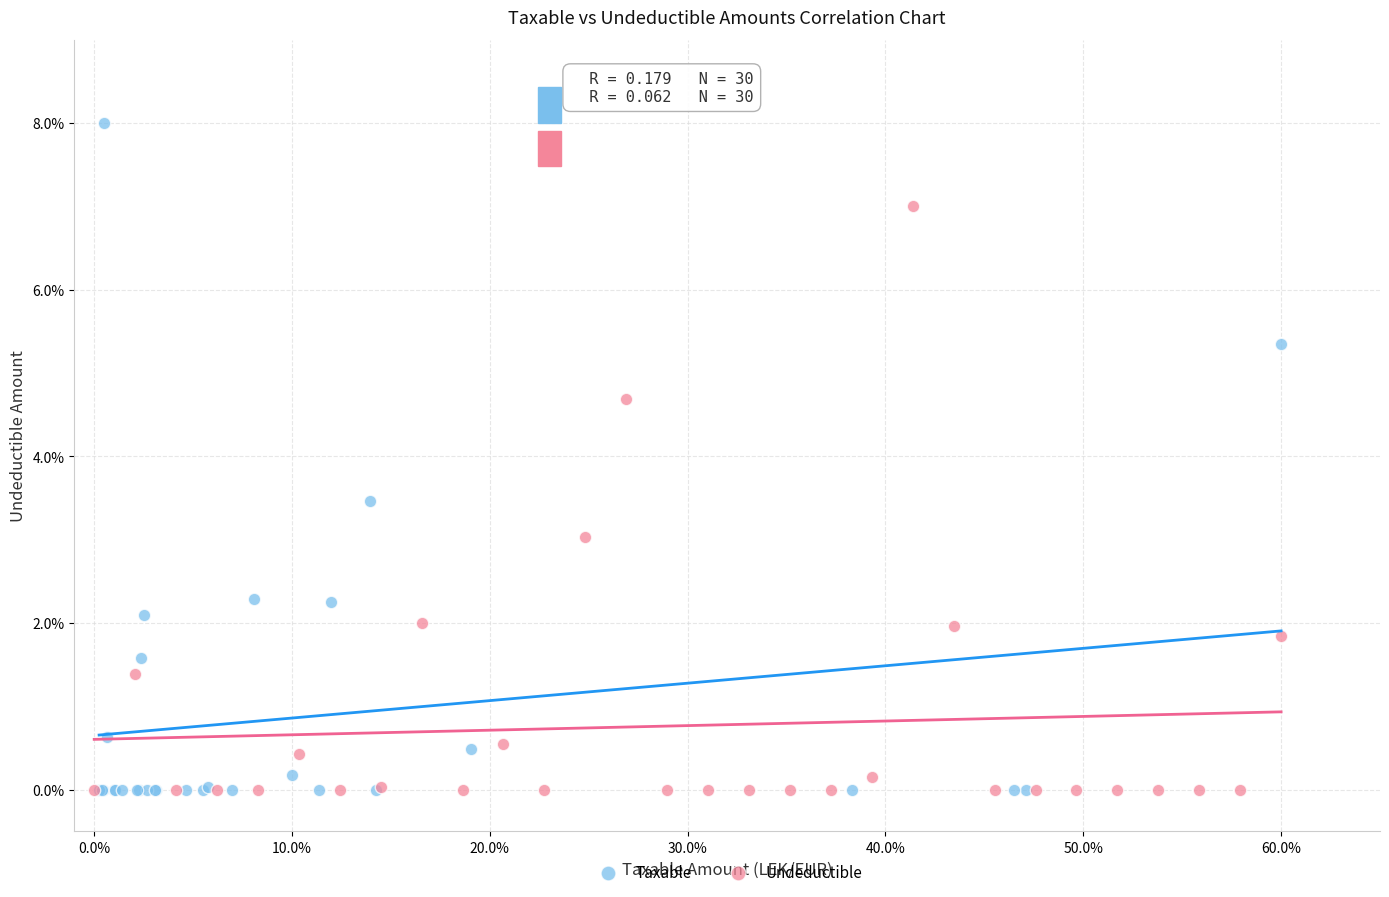

What are all the series names shown in the legend?

Taxable, Undeductible